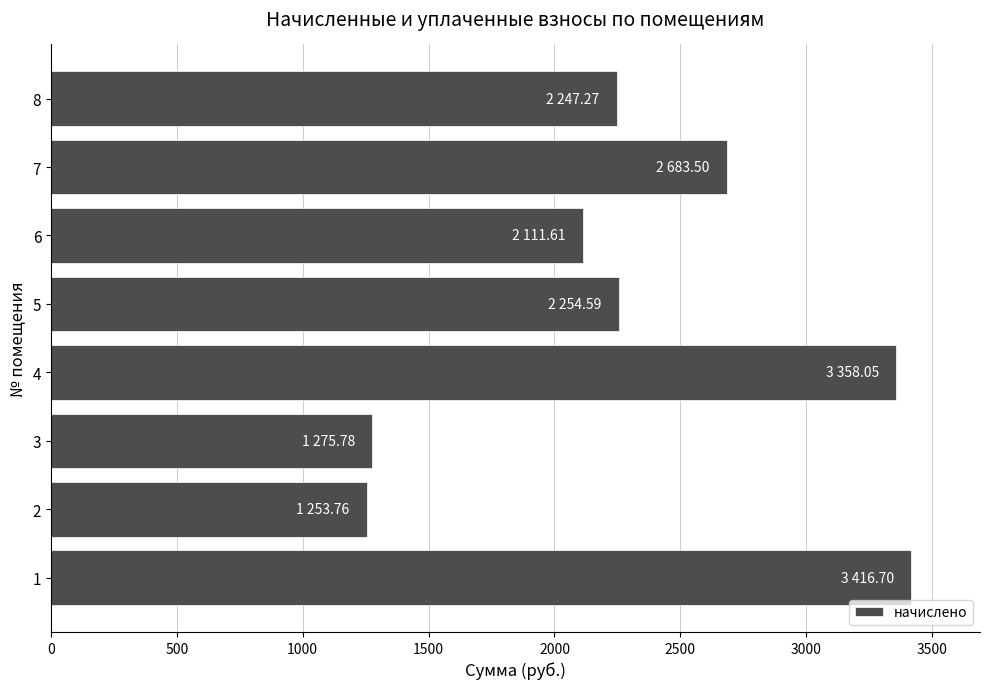

What is the minimum value shown in the chart?

1253.8